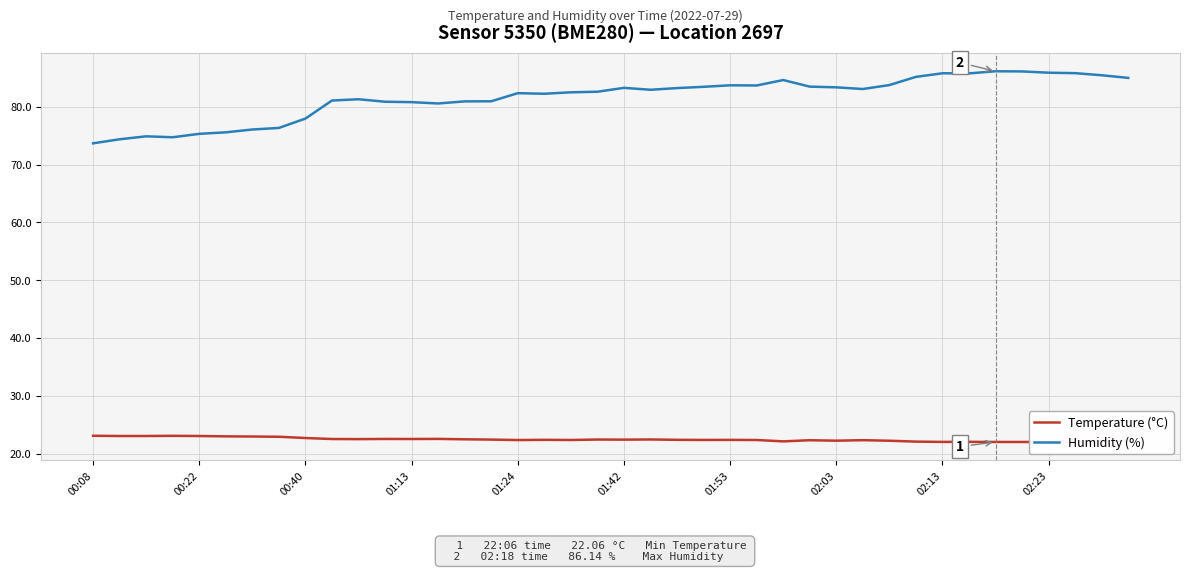

Is it true that Humidity (%) equals 85.8 at 02:13?

True